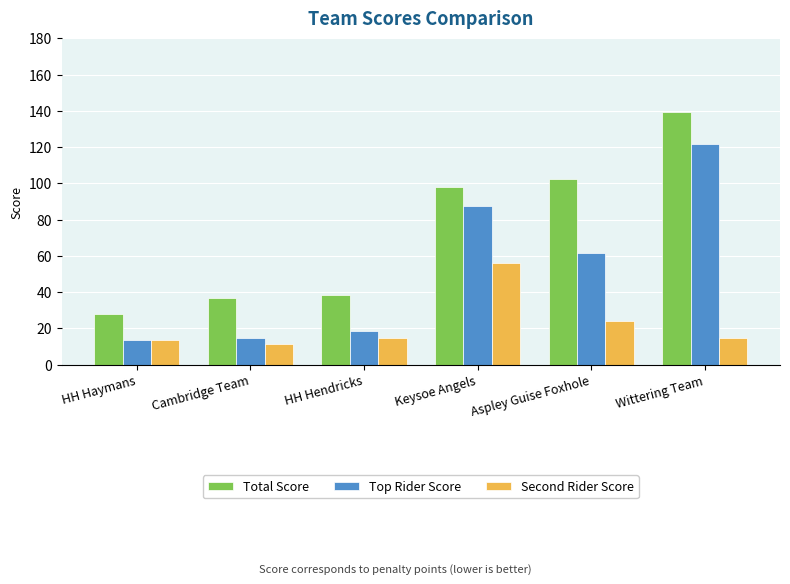

The value of Top Rider Score at HH Haymans is 6.8. True or false?

False